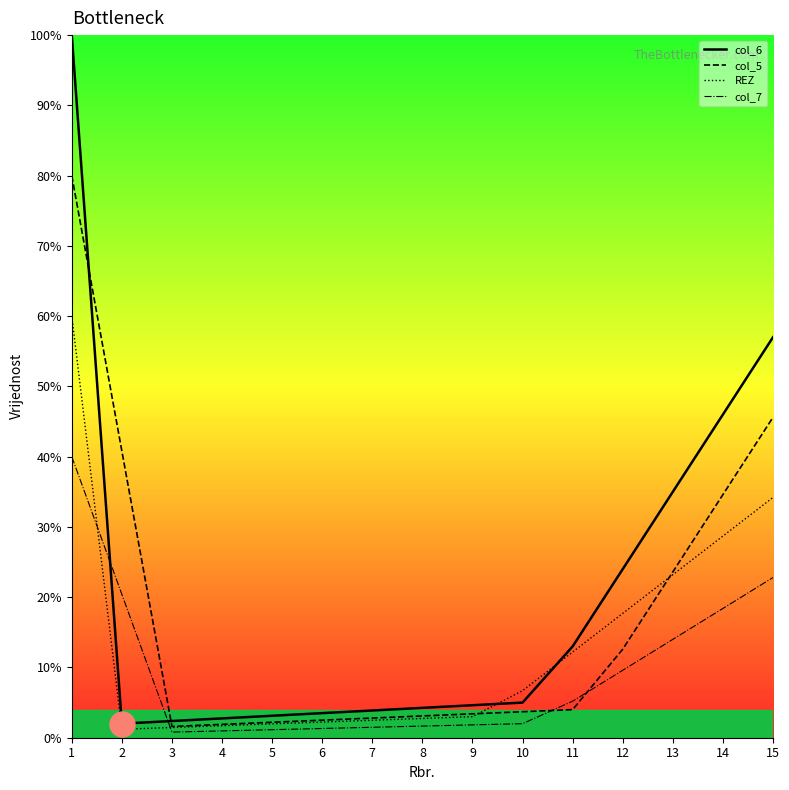

At which category is the sum across all series the highest?

1